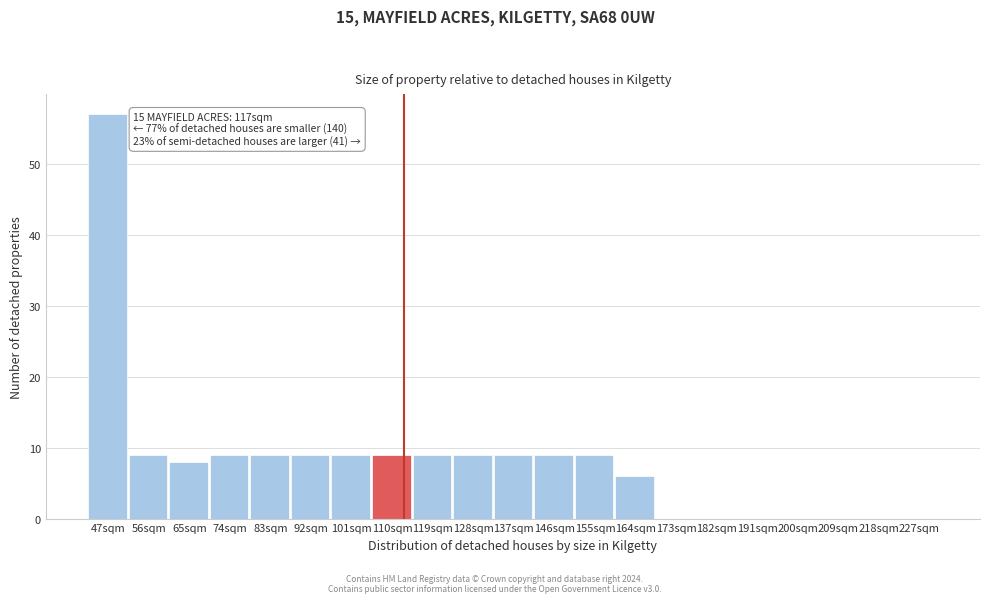

Reading left to right, transcribe all the data shown in this chart.

47sqm=57	56sqm=9	65sqm=8	74sqm=9	83sqm=9	92sqm=9	101sqm=9	110sqm=9	119sqm=9	128sqm=9	137sqm=9	146sqm=9	155sqm=9	164sqm=6	173sqm=0	182sqm=0	191sqm=0	200sqm=0	209sqm=0	218sqm=0	227sqm=0